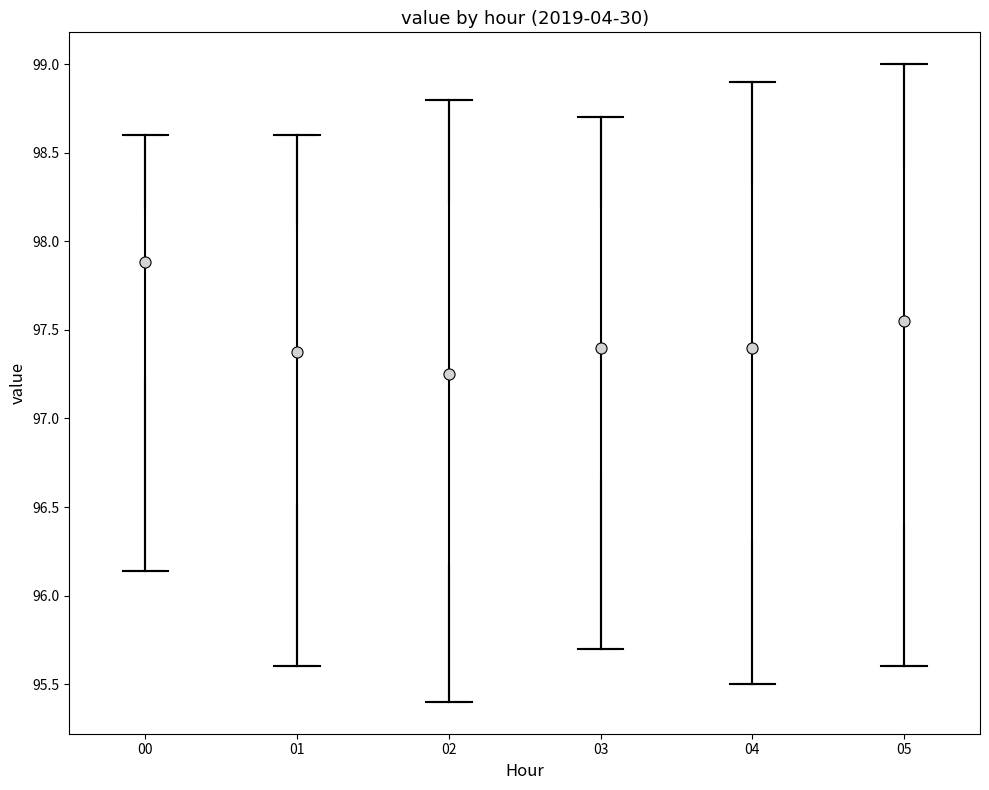

Which box's median line is the highest?

00